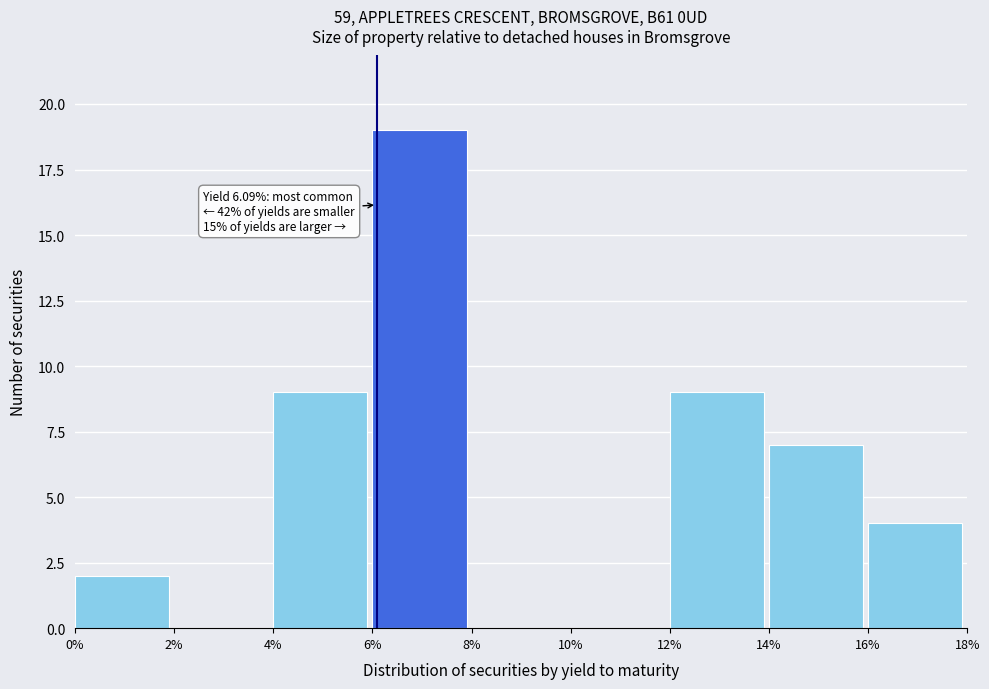

Which range on the x-axis has the tallest bar?

6% to 8%